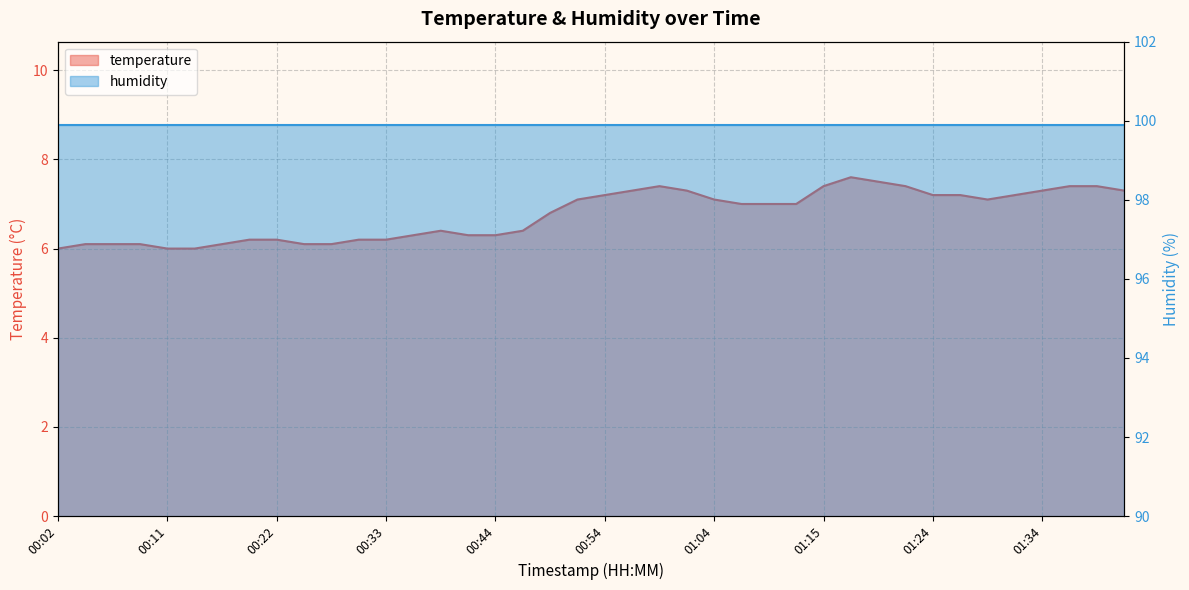

What is the difference between the maximum and minimum values?

1.6